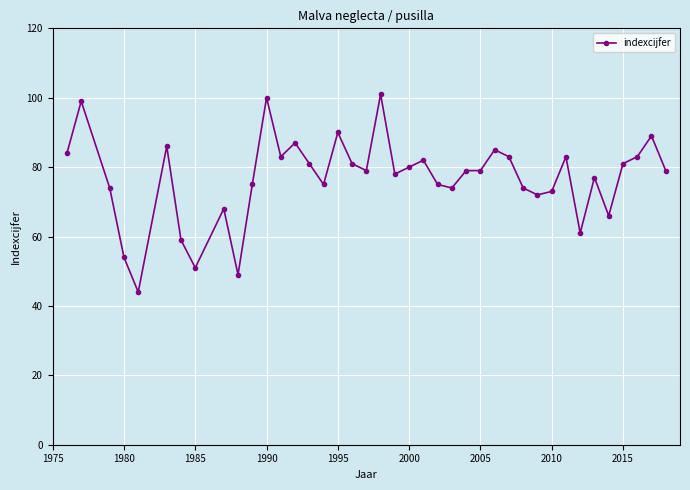

What is the value of the 32nd point from the left?

73